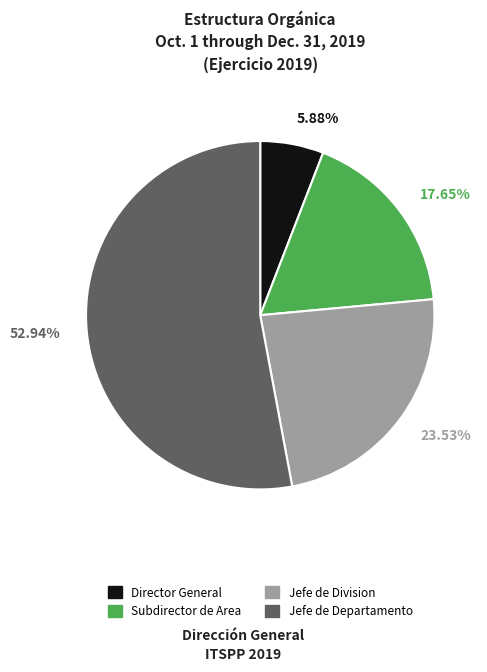

To the nearest percent, what is the difference between the Director General and Jefe de Division slice percentages?

18%